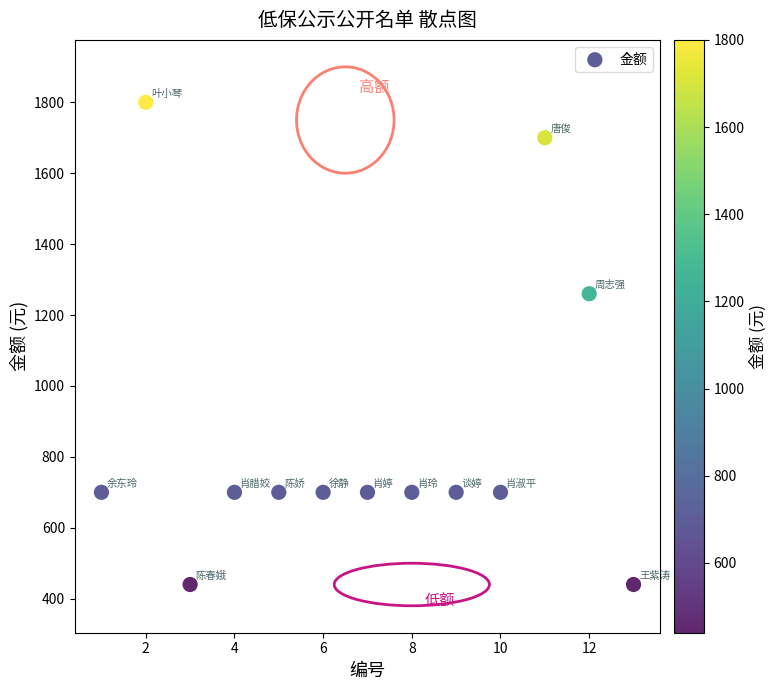

What is the range of Y values (max minus min)?

1360